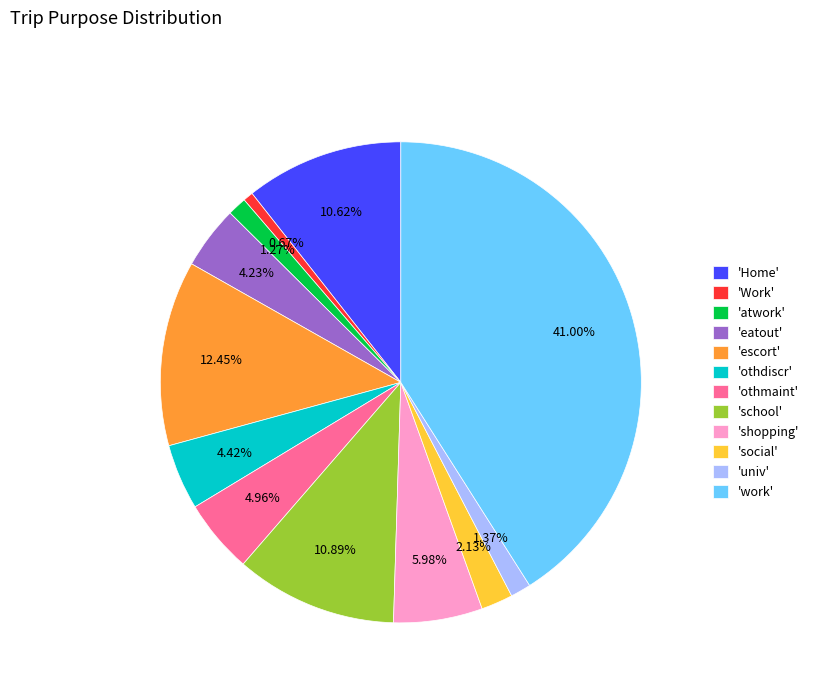

Does 'Home' represent more than half of the total?

No